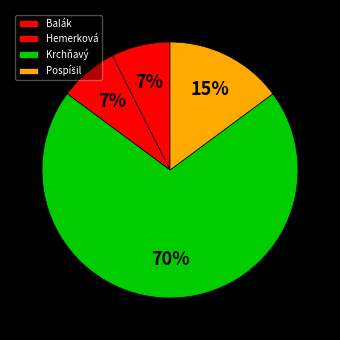

What is the smallest slice in the pie chart?

Balák